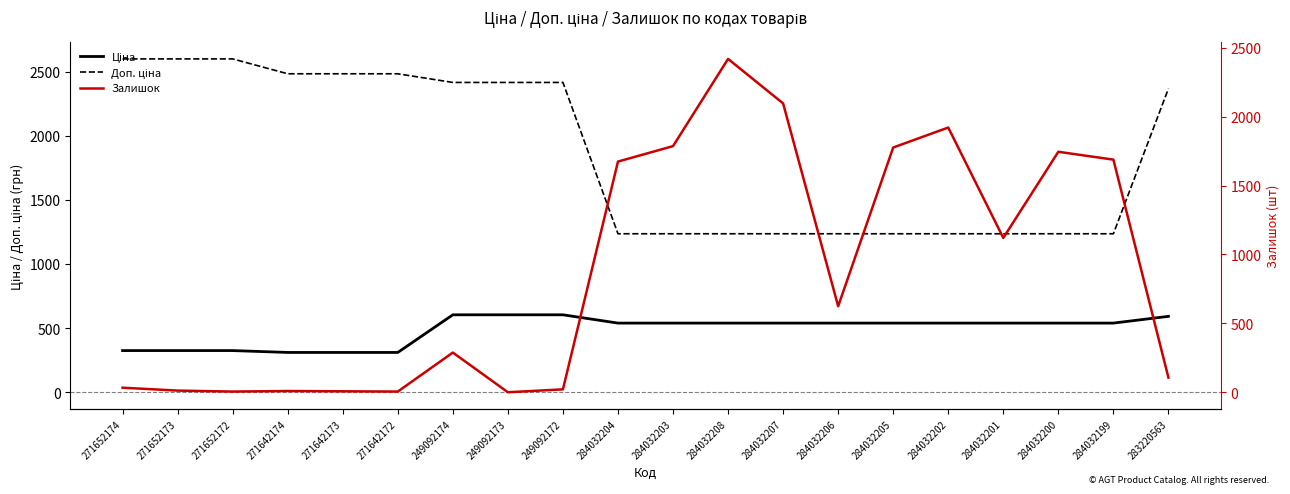

Between 271642173 and 283220563, which is larger?

283220563